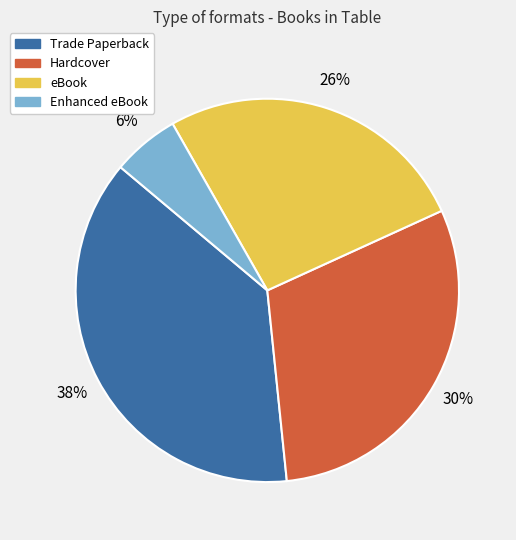

Which slice is the largest?

Trade Paperback